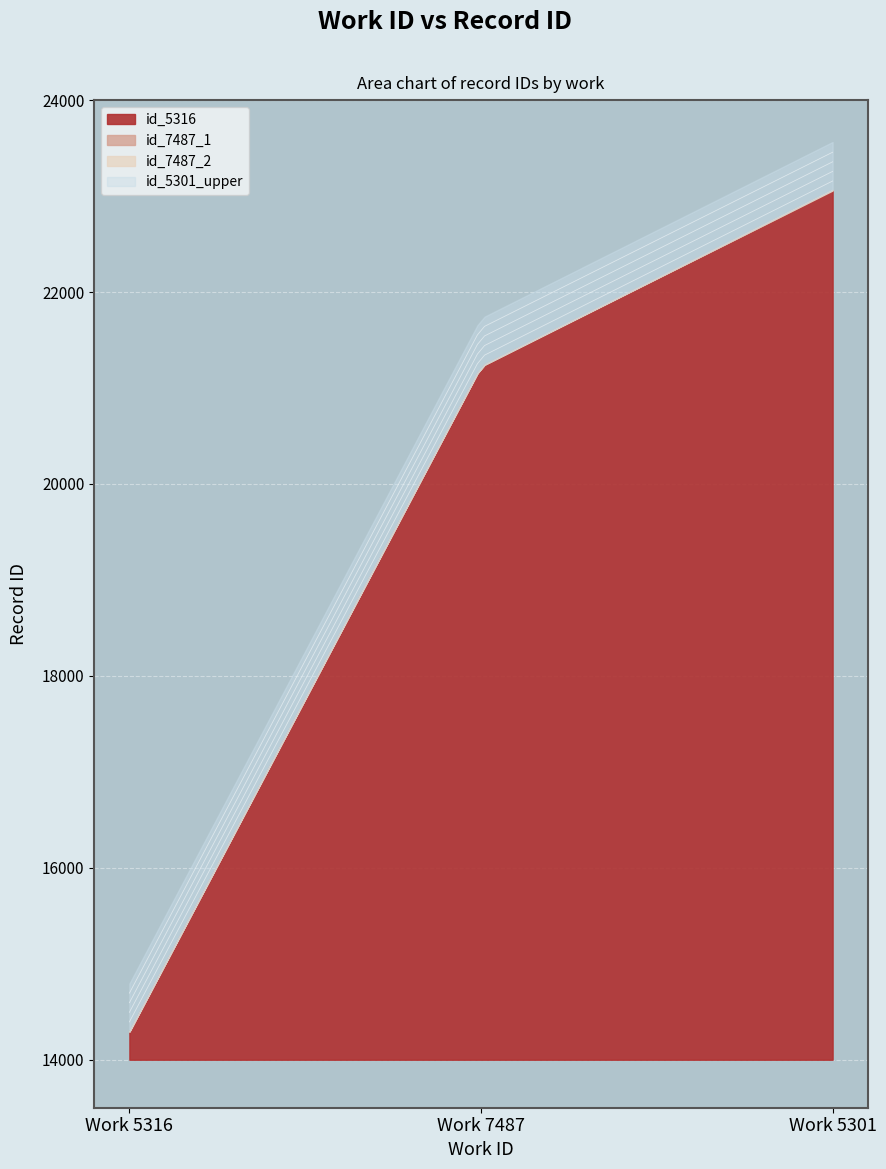

What is the maximum value shown in the chart?

23064